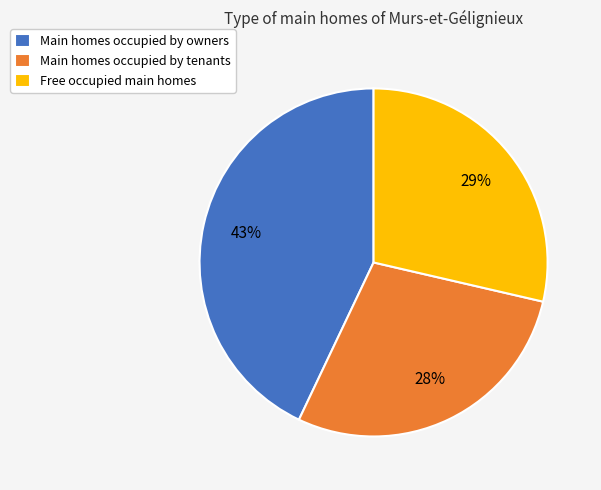

What is the largest slice in the pie chart?

Main homes occupied by owners